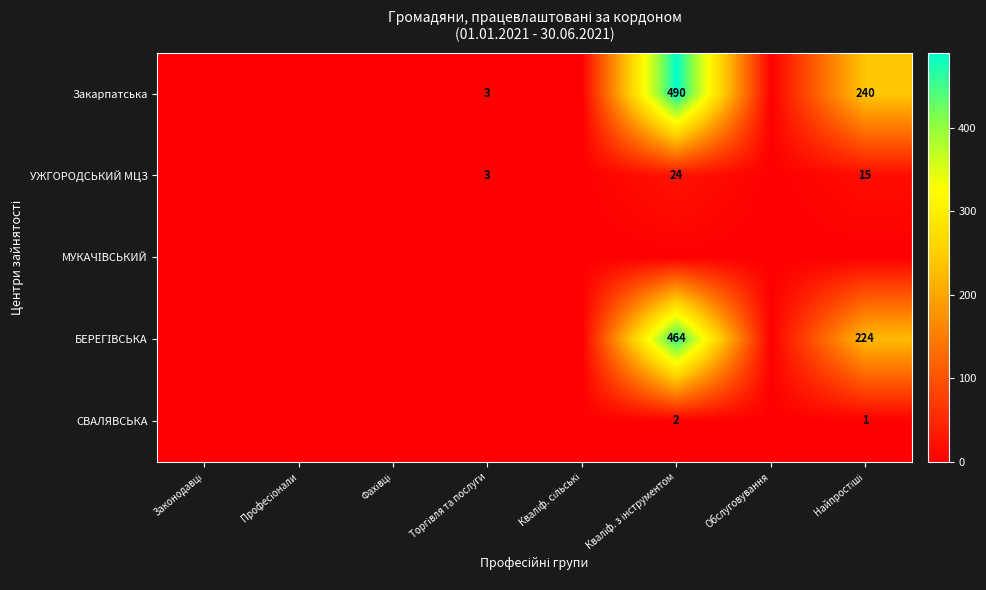

What is the sum of all БЕРЕГІВСЬКА values?

688